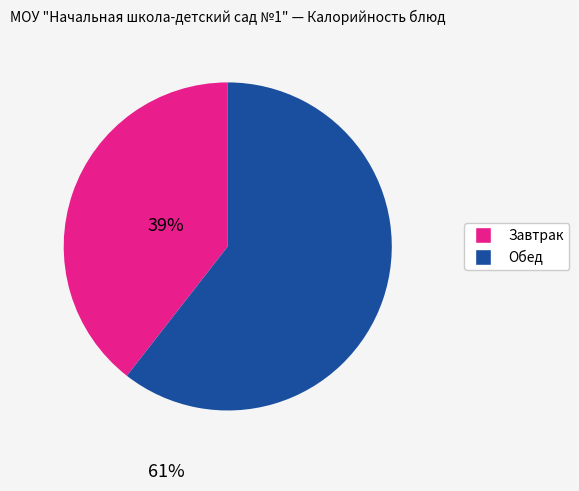

Is there a majority slice in this chart?

Yes